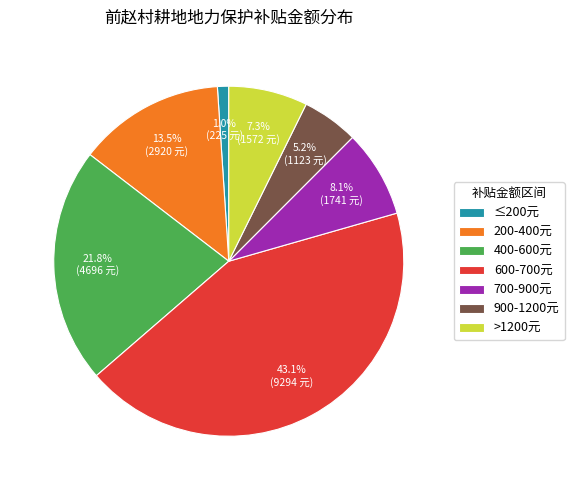

Combined, what portion of the pie is 200-400元 and 400-600元?

35.3%